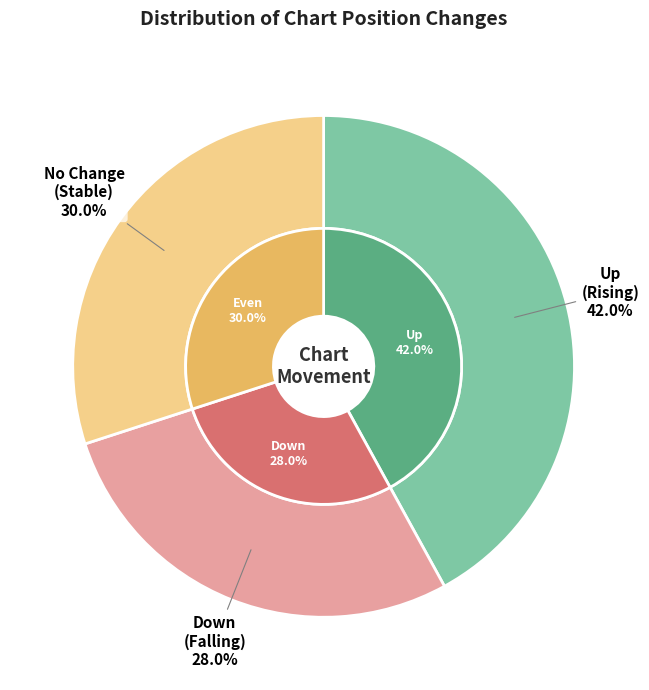

What is the largest slice in the pie chart?

up